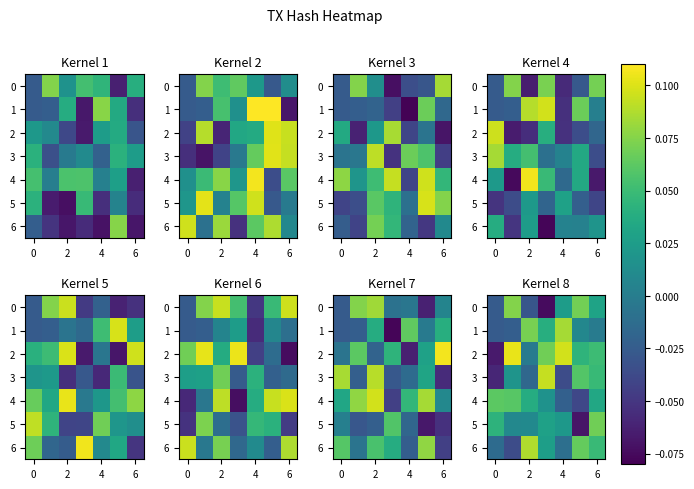

At which category is the sum across all series the highest?

6